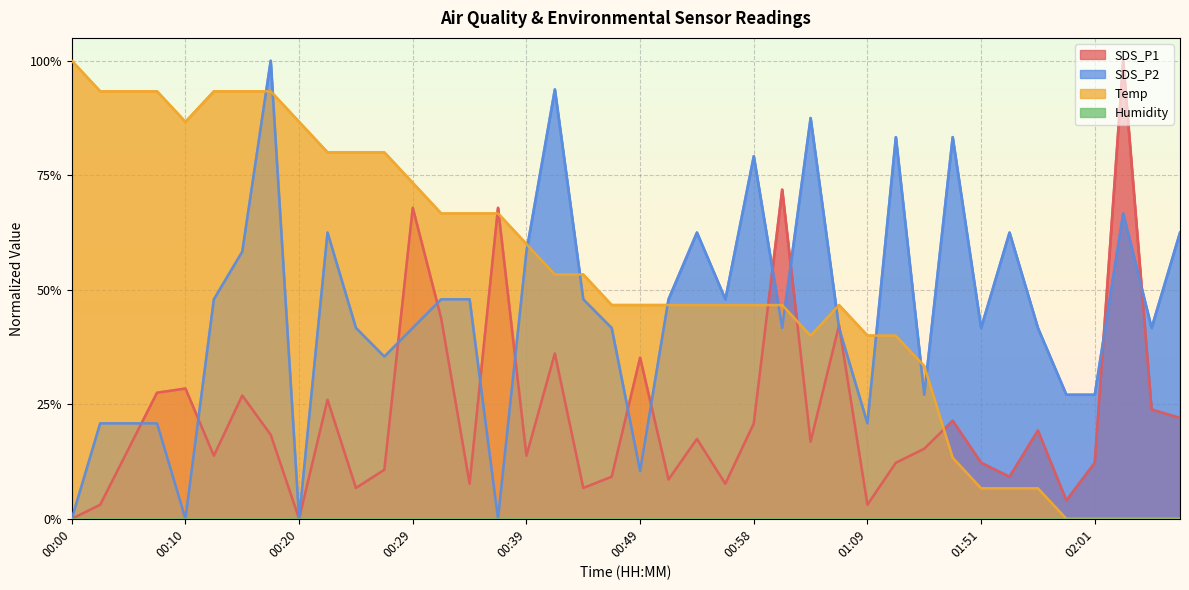

How many data points in SDS_P2 are above 0?

36